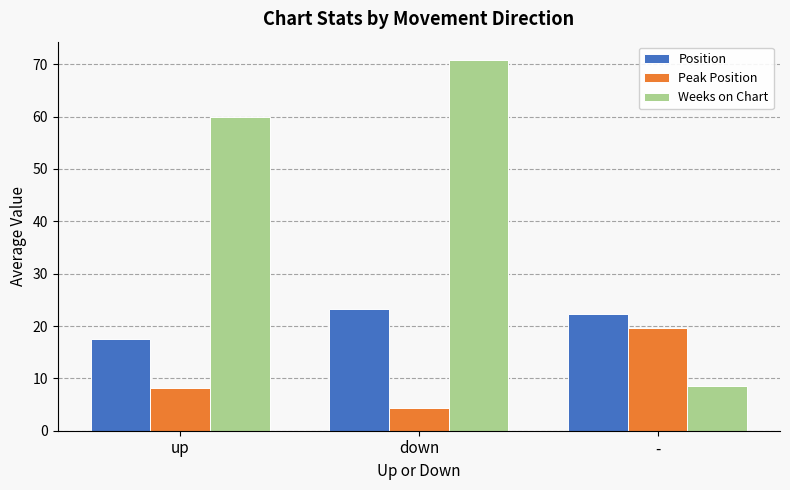

True or false: Peak Position has a value of 8.1 at up.

True